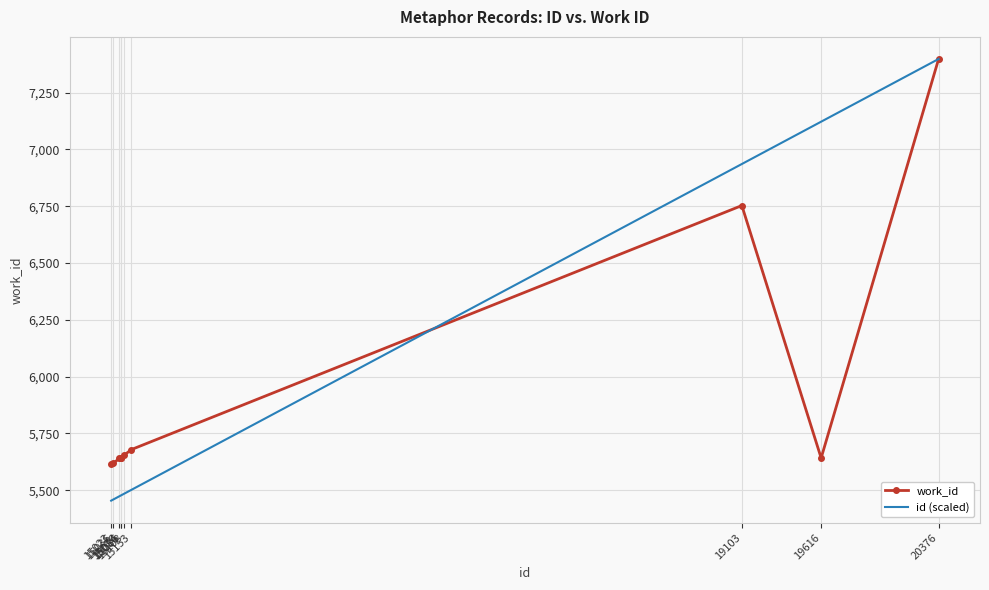

What are all the series names shown in the legend?

work_id, id (scaled)